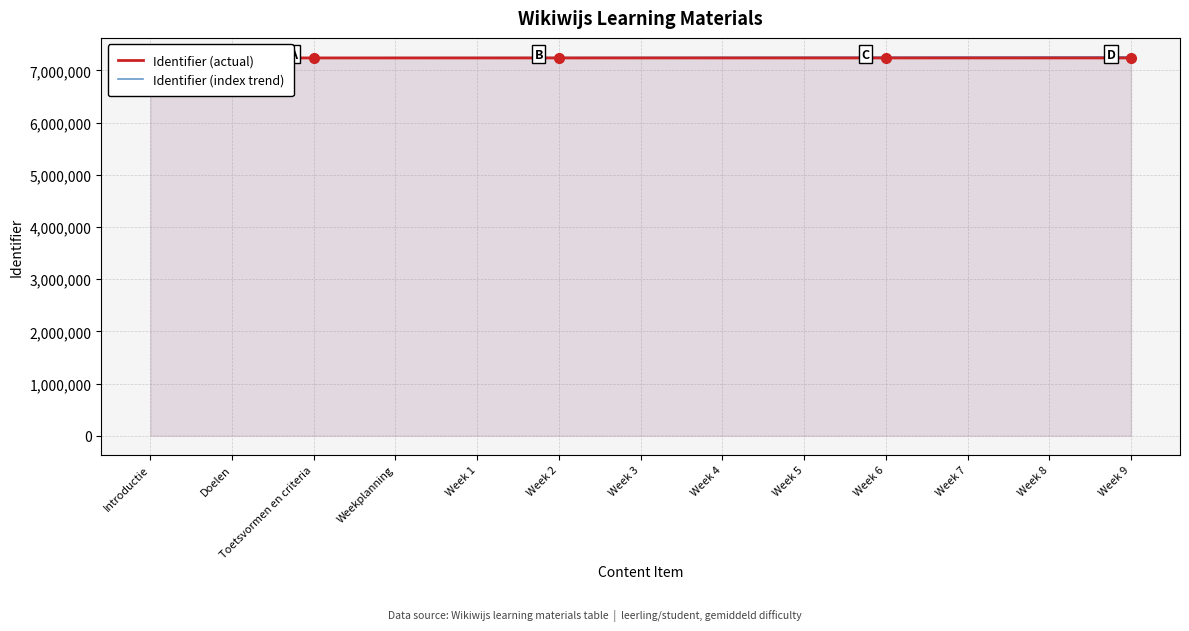

Which series has the largest total across all categories?

Identifier (index trend)